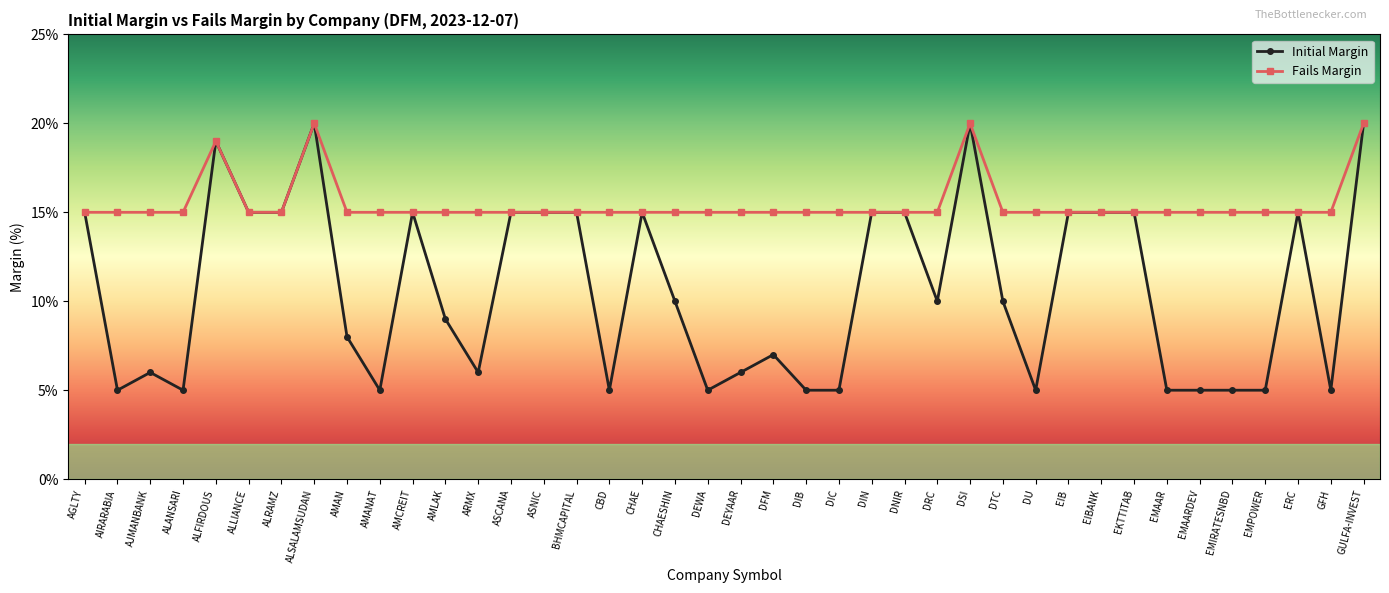

What is the approximate value of Initial Margin at DNIR?

15